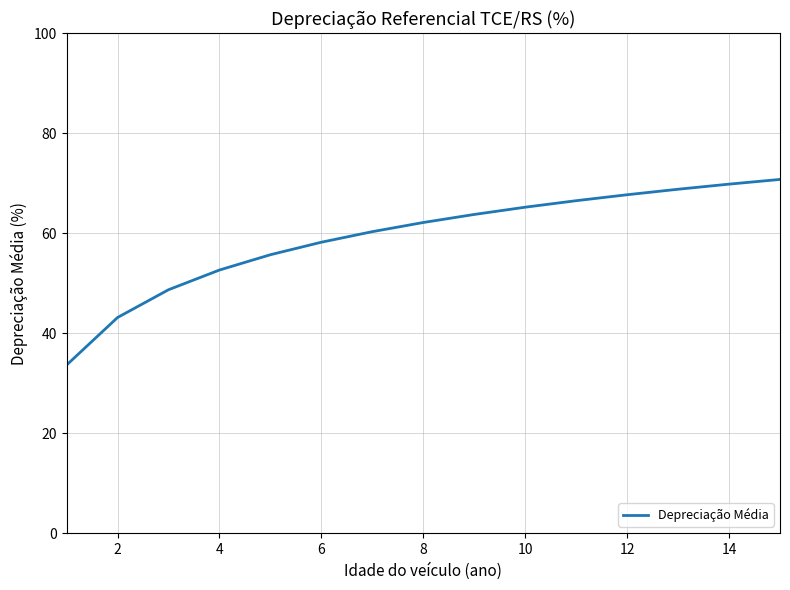

What is the difference between the maximum and minimum values?

37.1